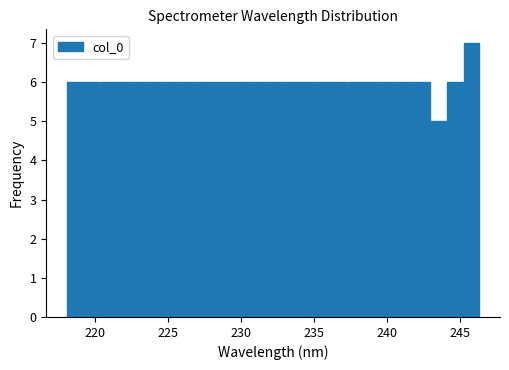

Around what value on the x-axis is the tallest bar? Give the approximate position of its centre, as read against the axis.

246.0